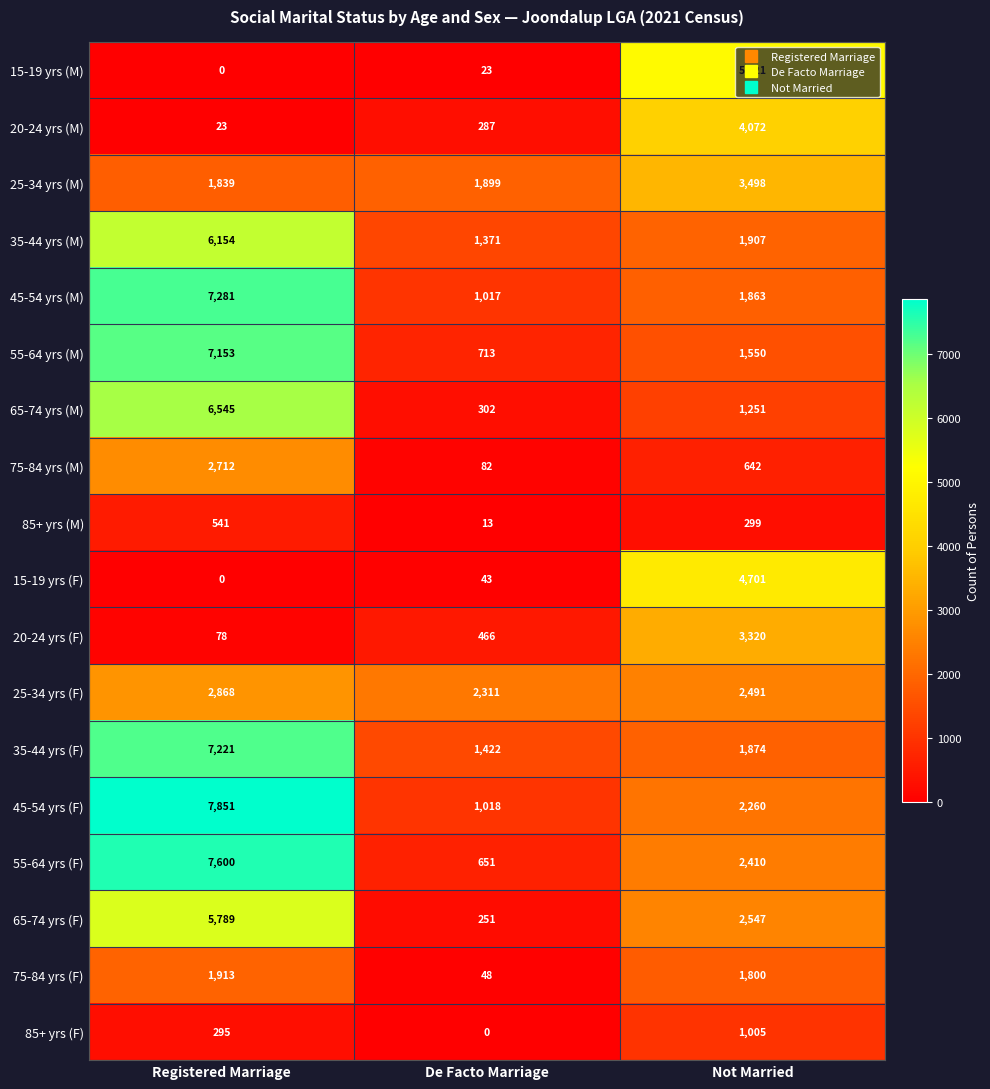

True or false: 75-84 yrs (M) has a value of 2712 at Registered Marriage.

True